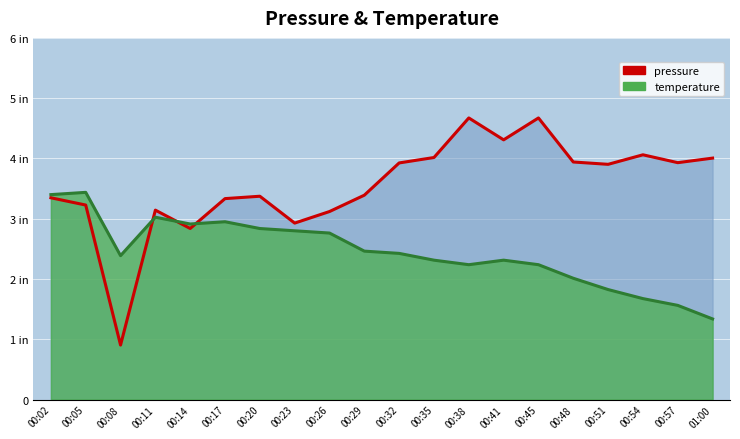

At which category does temperature (US average) reach its first local valley?

00:08